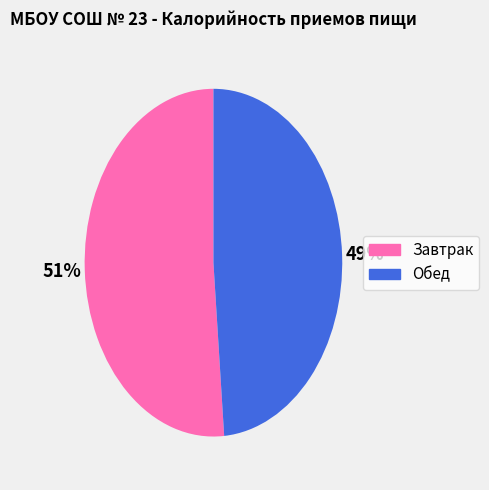

The Завтрак slice represents 40% of the pie. True or false?

False